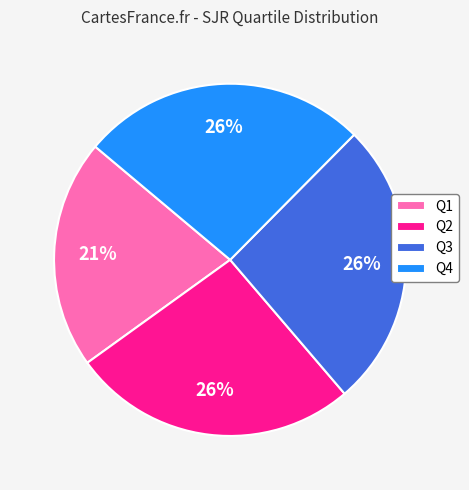

Combined, do Q3 and Q4 account for over 50%?

Yes